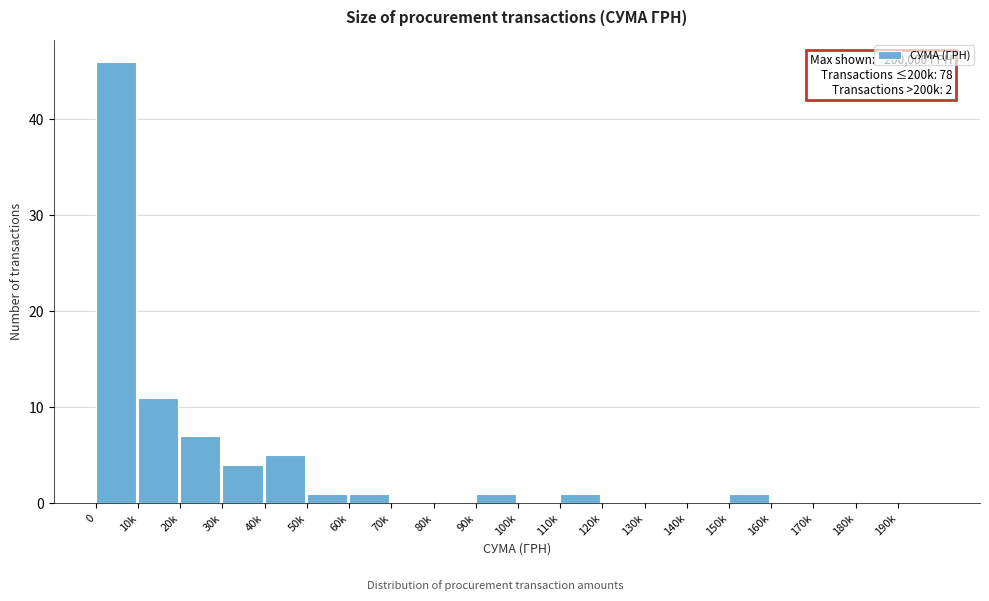

Reading right to left, transcribe all the data shown in this chart.

190k=0	180k=0	170k=0	160k=0	150k=1	140k=0	130k=0	120k=0	110k=1	100k=0	90k=1	80k=0	70k=0	60k=1	50k=1	40k=5	30k=4	20k=7	10k=11	0=46